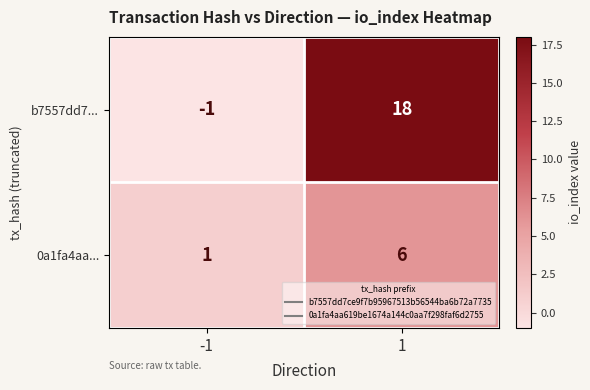

Is it true that b7557dd7... equals 18 at 1?

True